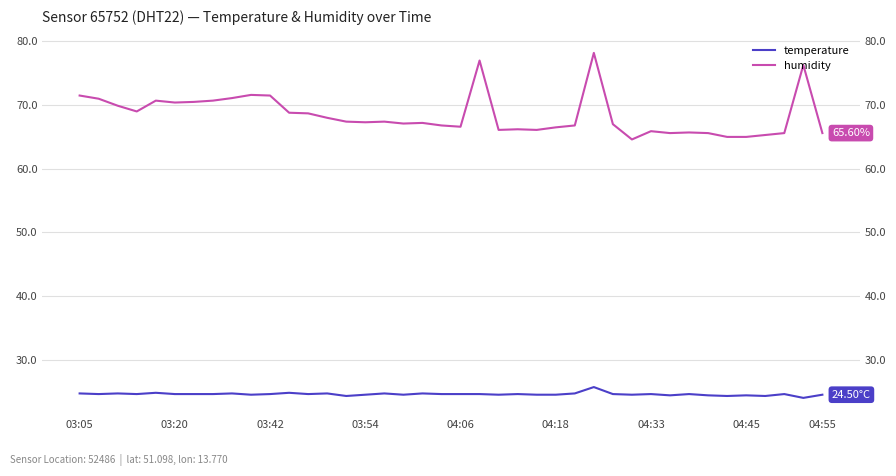

How many temperature values are between 24 and 25?

39